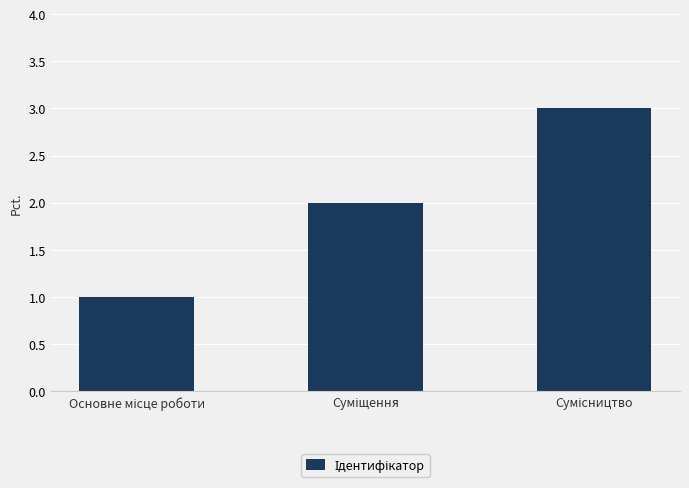

What is the difference between the maximum and minimum values?

2